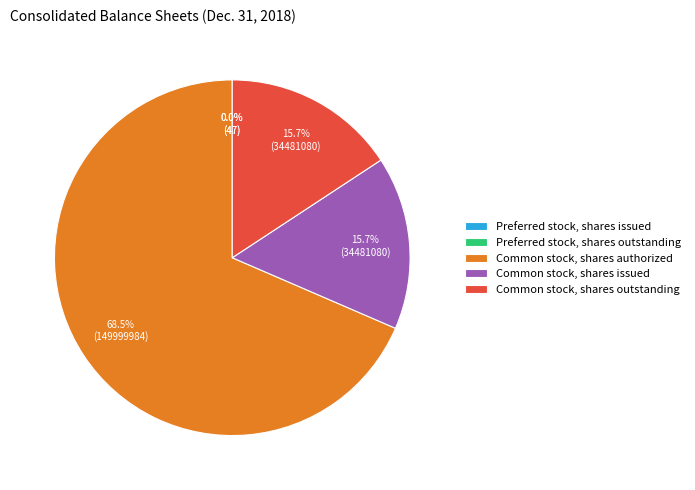

Combined, do Common stock, shares authorized and Common stock, shares issued account for over 50%?

Yes